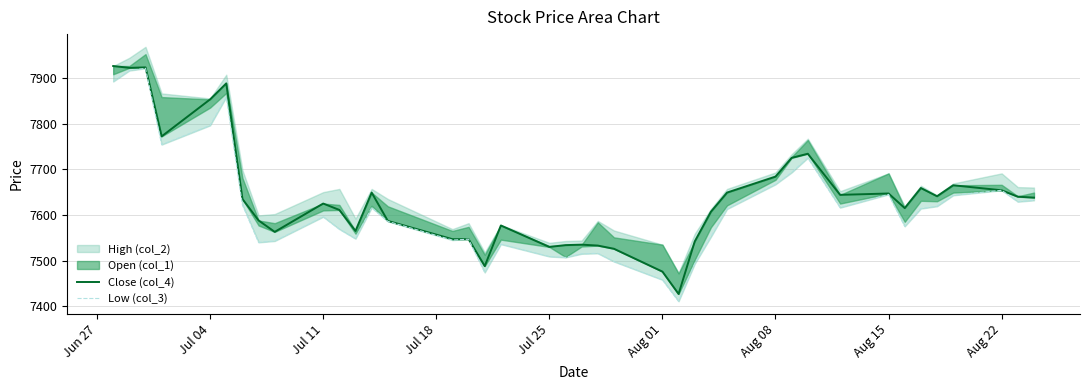

True or false: Close (col_4) has more than 1 points higher than both neighbors.

True